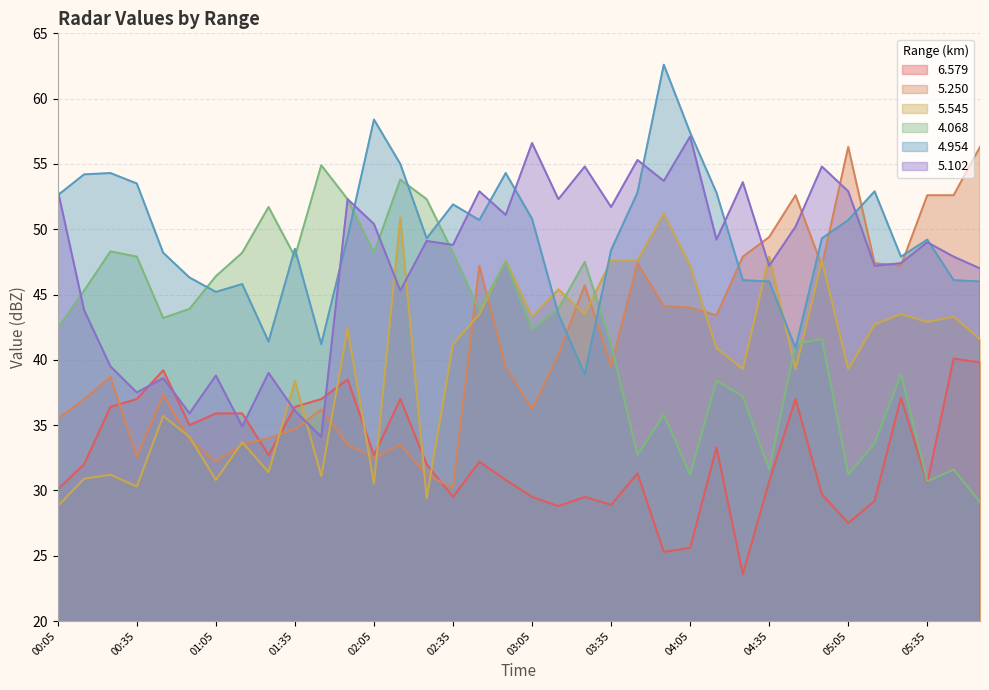

Reading right to left, list all the values displayed in this chart.

6.579: 39.8	40.1	30.6	37.1	29.2	27.5	29.7	37.0	30.7	23.6	33.3	25.6	25.3	31.3	28.9	29.5	28.8	29.5	30.8	32.2	29.5	32.0	37.0	32.7	38.5	37.0	36.4	32.7	35.9	35.9	35.0	39.2	37.0	36.4	32.0	30.1
5.250: 56.3	52.6	52.6	47.2	47.4	56.3	47.2	52.6	49.4	47.9	43.4	44.0	44.1	47.4	39.5	45.7	40.4	36.2	39.5	47.2	30.2	31.2	33.5	32.5	33.5	36.2	34.7	34.0	33.5	32.2	33.9	37.3	32.6	38.7	37.0	35.5
5.545: 41.6	43.3	42.9	43.5	42.7	39.3	47.6	39.3	47.9	39.3	40.9	47.2	51.2	47.6	47.6	43.5	45.4	43.3	47.6	43.5	41.2	29.4	50.9	30.5	42.4	31.1	38.4	31.4	33.7	30.8	34.1	35.7	30.3	31.2	30.9	28.8
4.068: 29.1	31.6	30.7	38.9	33.6	31.2	41.6	41.2	31.6	37.2	38.4	31.2	35.8	32.7	41.2	47.5	43.9	42.3	47.5	43.8	48.2	52.3	53.8	48.2	52.3	54.9	47.9	51.7	48.2	46.4	43.9	43.2	47.9	48.3	45.3	42.4
4.954: 46.0	46.1	49.2	47.9	52.9	50.7	49.3	40.9	46.0	46.1	52.8	57.4	62.6	52.8	48.4	38.9	43.5	50.8	54.3	50.7	51.9	49.3	55.0	58.4	49.4	41.2	48.5	41.4	45.8	45.2	46.3	48.2	53.5	54.3	54.2	52.6
5.102: 47.0	47.9	49.0	47.4	47.2	52.9	54.8	50.2	47.2	53.6	49.2	57.1	53.7	55.3	51.7	54.8	52.3	56.6	51.1	52.9	48.8	49.1	45.3	50.4	52.3	34.1	36.1	39.0	34.9	38.8	35.9	38.6	37.5	39.5	43.8	53.0